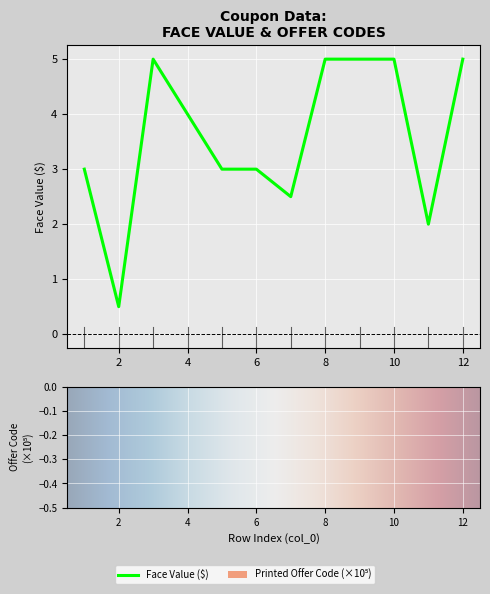

Reading right to left, list all the values displayed in this chart.

FaceValue: 12=5.0	11=2.0	10=5.0	9=5.0	8=5.0	7=2.5	6=3.0	5=3.0	4=4.0	3=5.0	2=0.5	1=3.0
PrintedOfferCode: 12=2.2	11=1.8	10=6.6	9=6.6	8=8.6	7=3.4	6=2.6	5=1.7	4=1.2	3=1.9	2=0.2	1=6.1